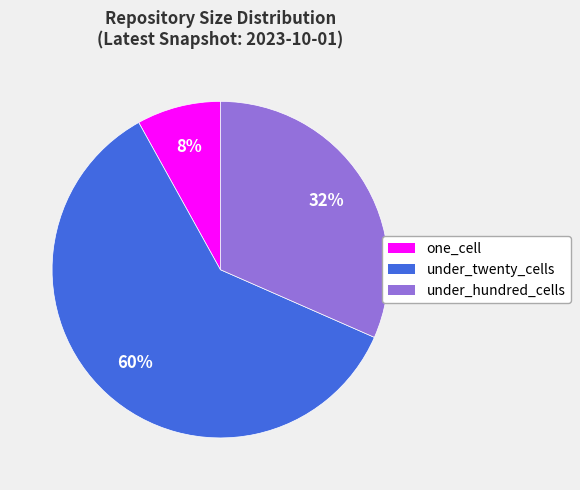

Which slice is the smallest?

one_cell